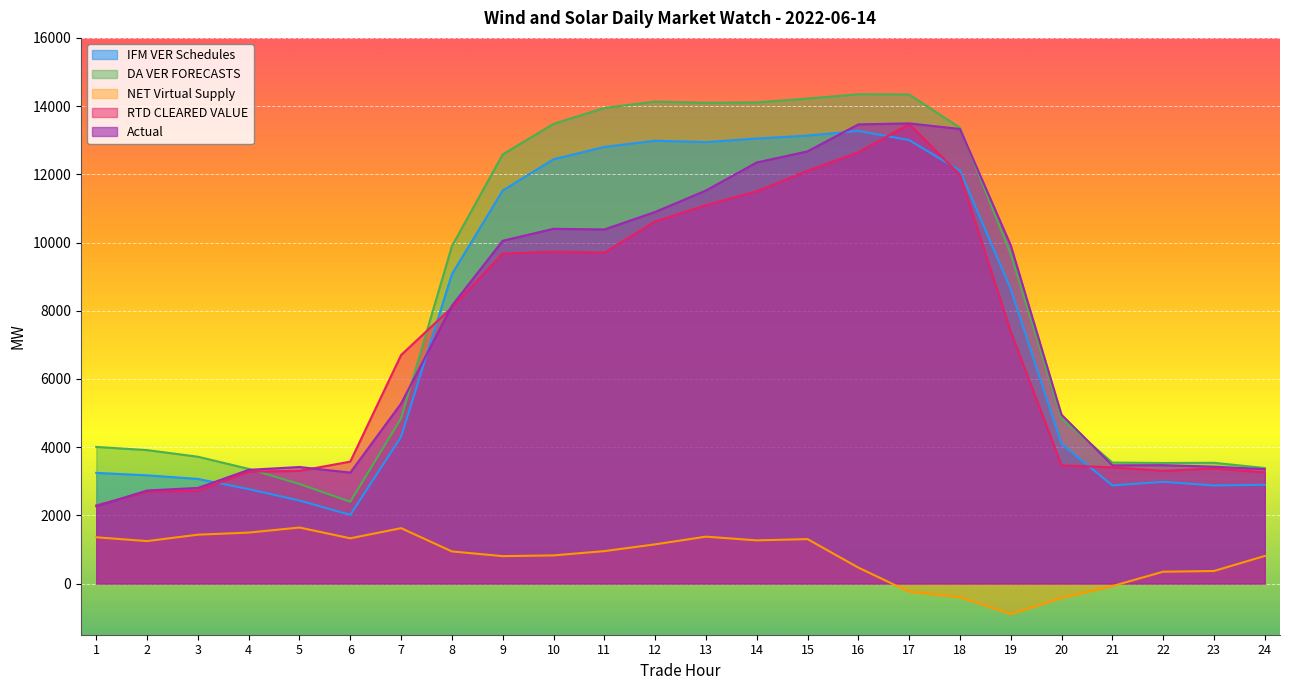

What is the difference between the second highest and second lowest values in the DA VER FORECASTS series?

11421.7